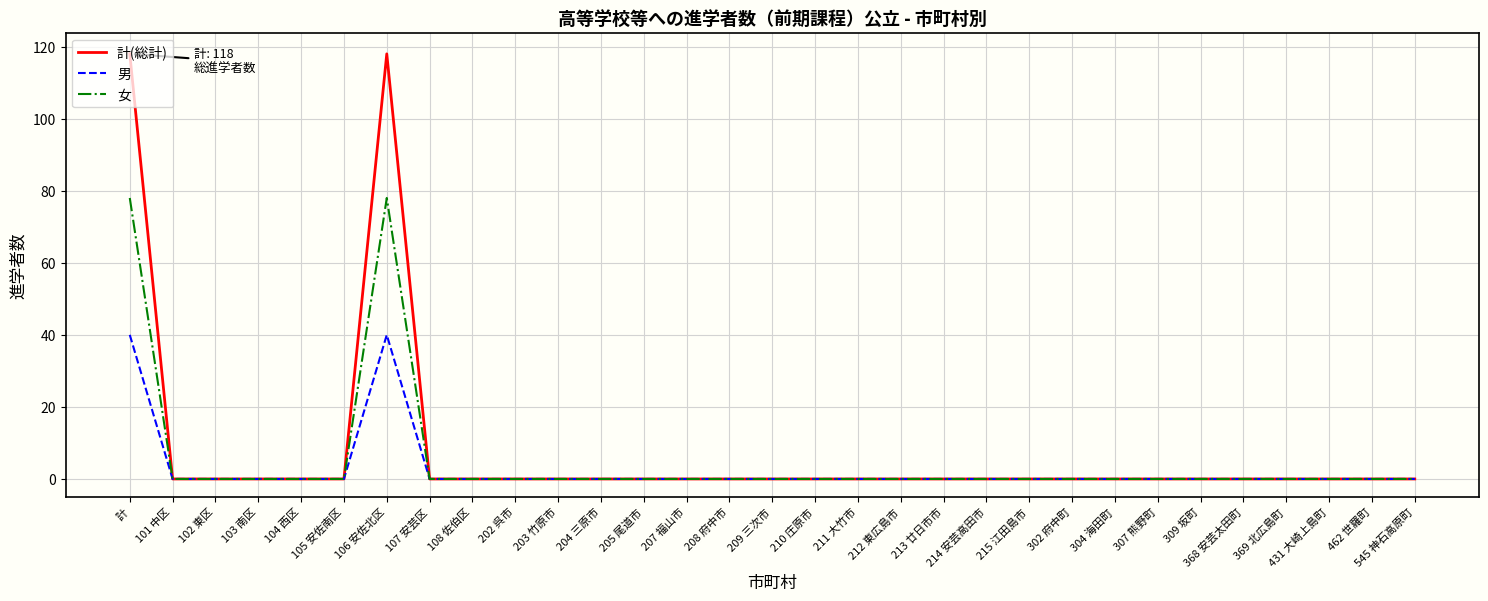

True or false: 計(総計) has a value of 0 at 103 南区.

True